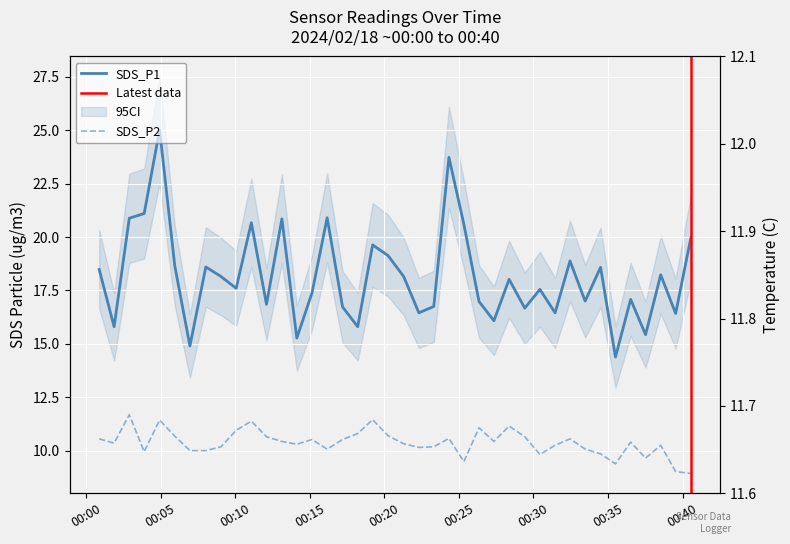

Is the value of SDS_P2 at 2024/02/18 00:01:53 greater than the value of Temp at 2024/02/18 00:15:09?

No